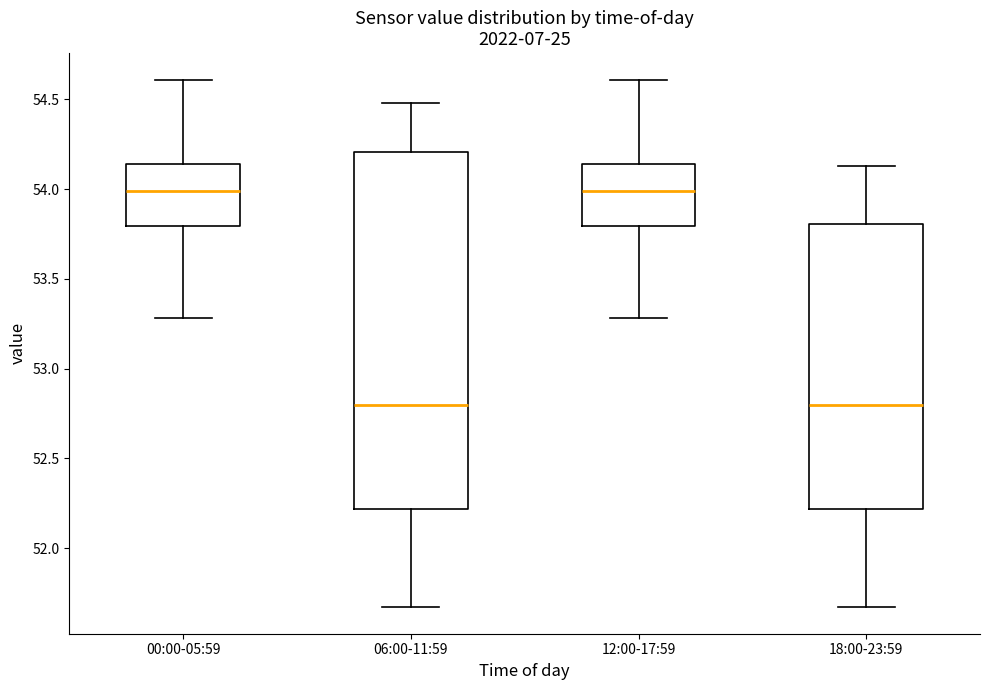

Which box is the tallest, from its lower edge to its upper edge?

06:00-11:59